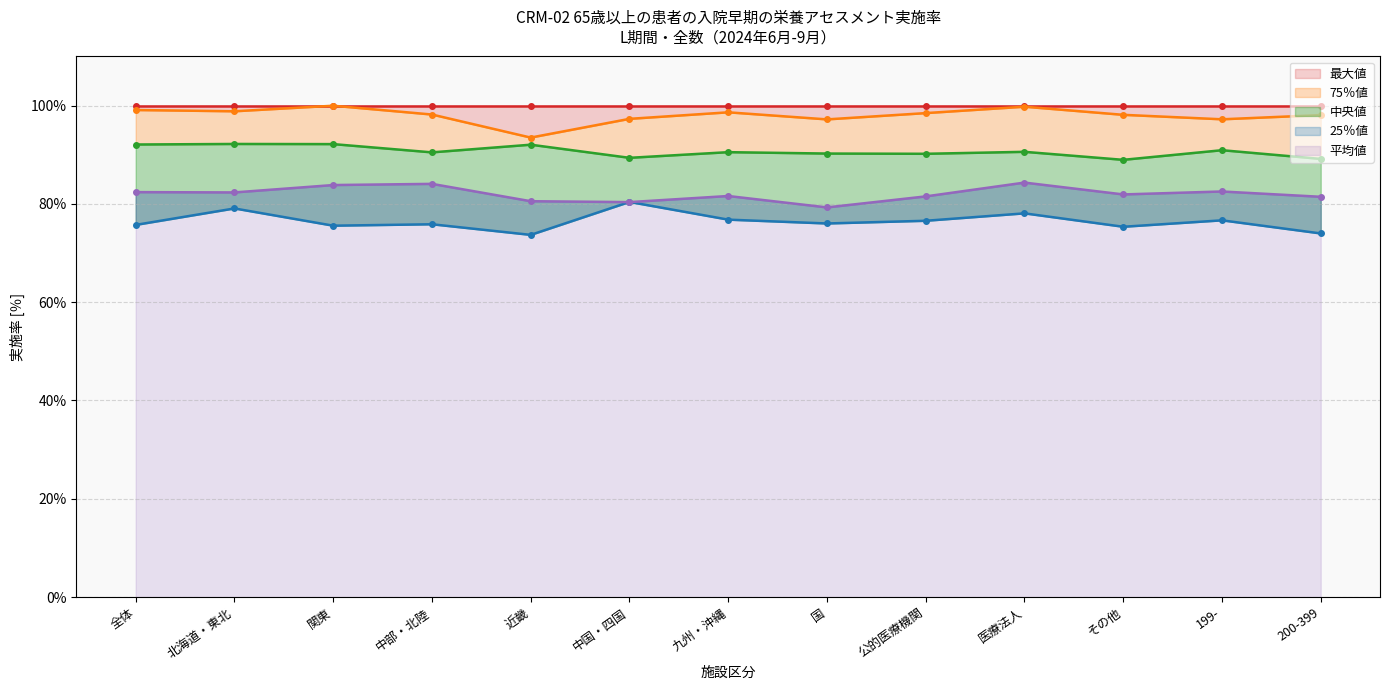

What is the difference between the 平均値 values at 国 and 関東?

4.5